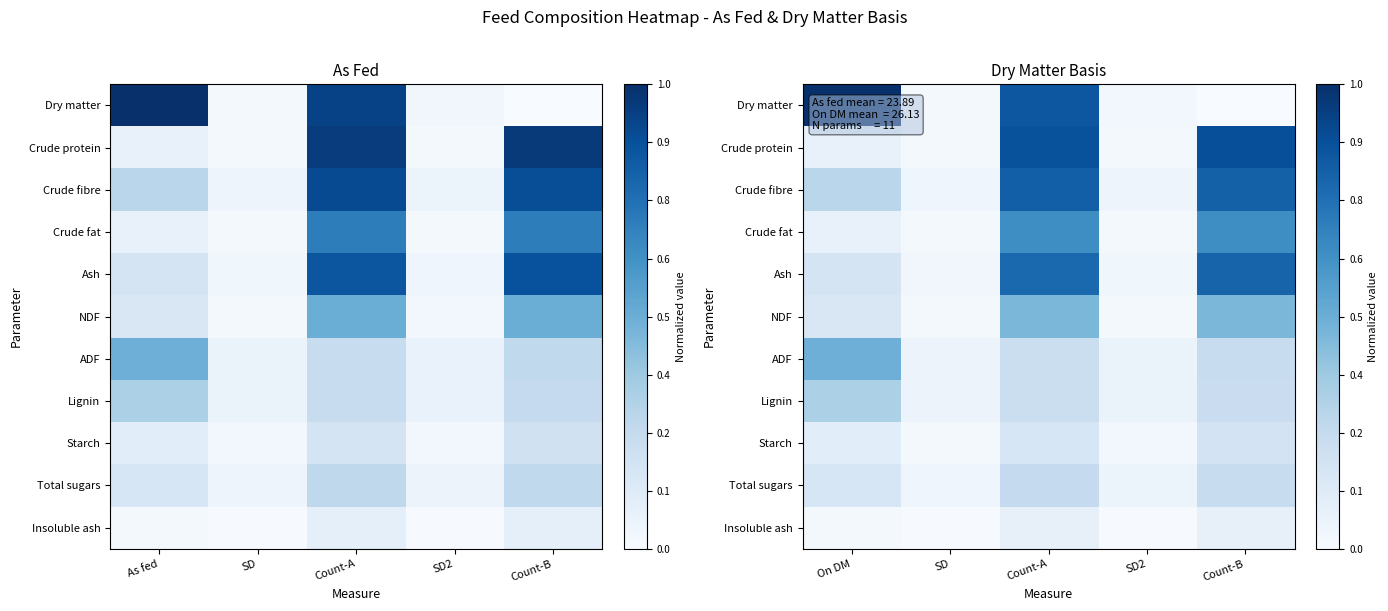

Which series has the largest range (max minus min)?

Dry matter